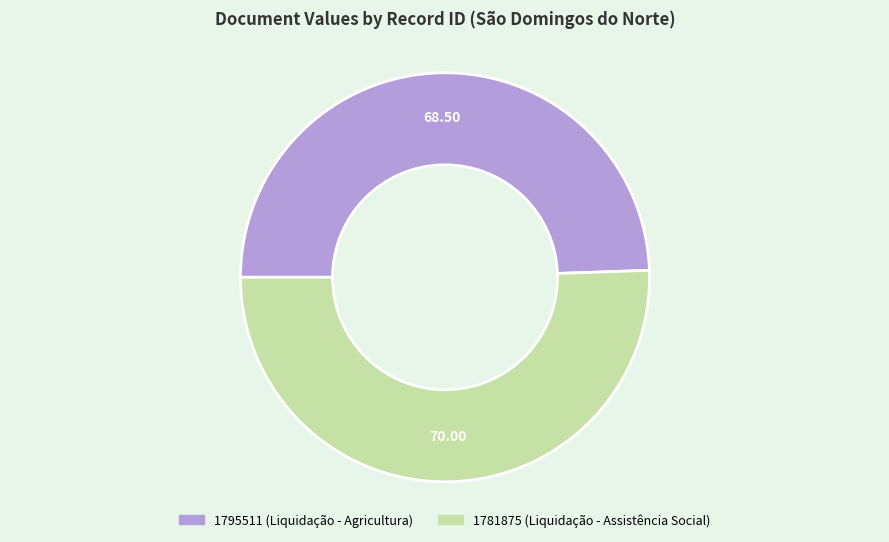

Rank the categories by value from highest to lowest.

1781875, 1795511